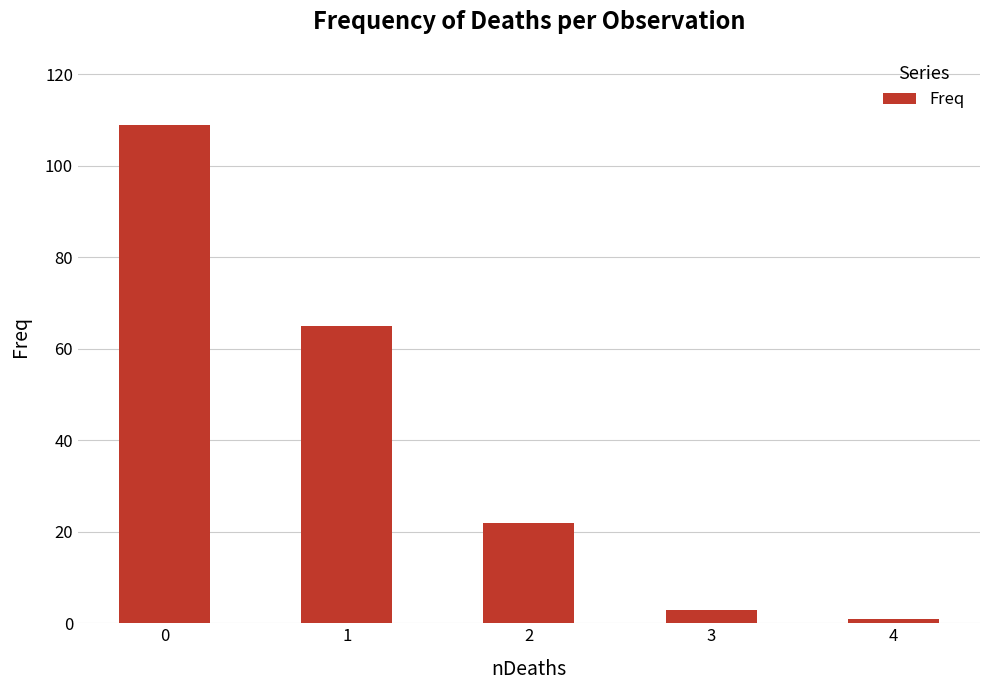

What is the greatest value displayed?

109